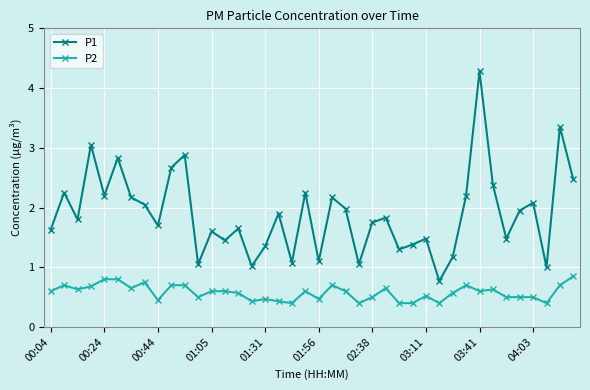

True or false: P2 and P1 cross at least once.

False